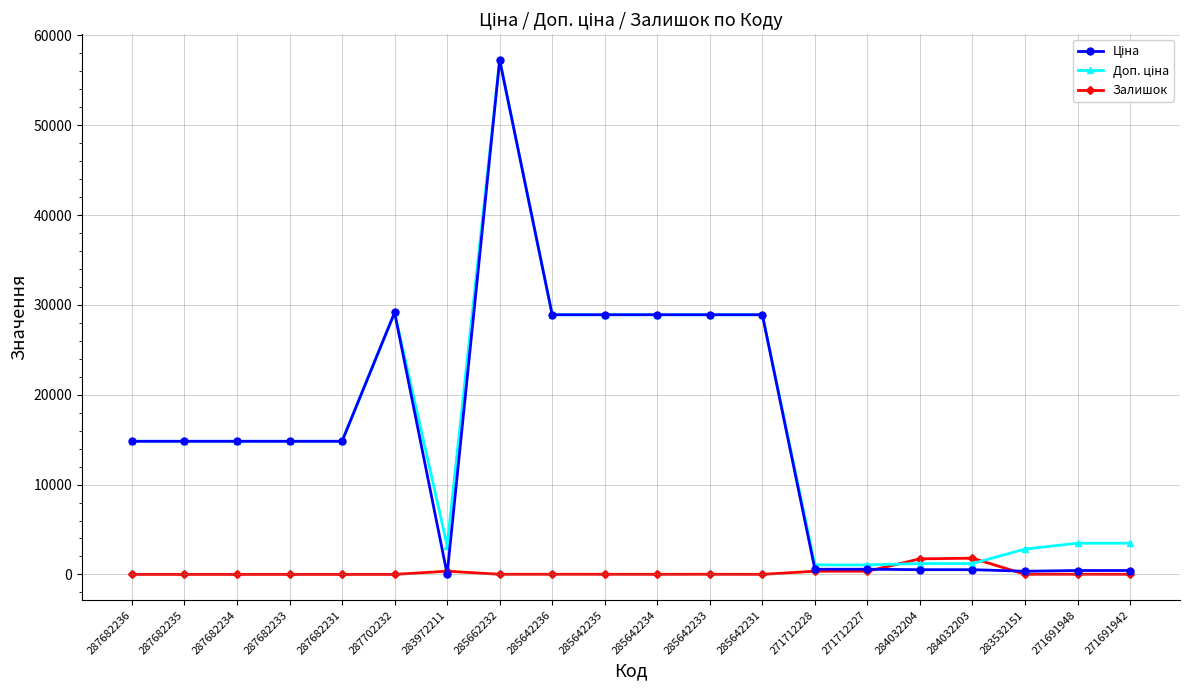

Which category has the highest value across all series?

285662232